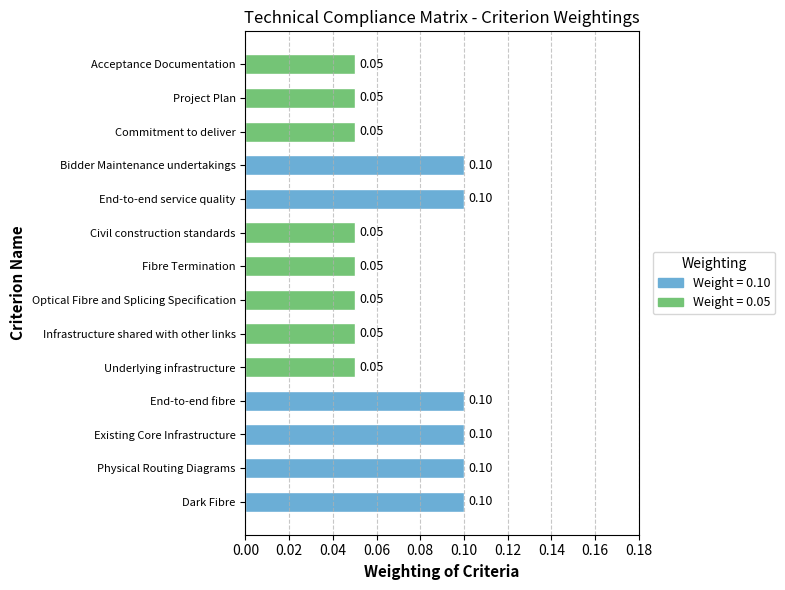

What is the sum of all values?

1.0